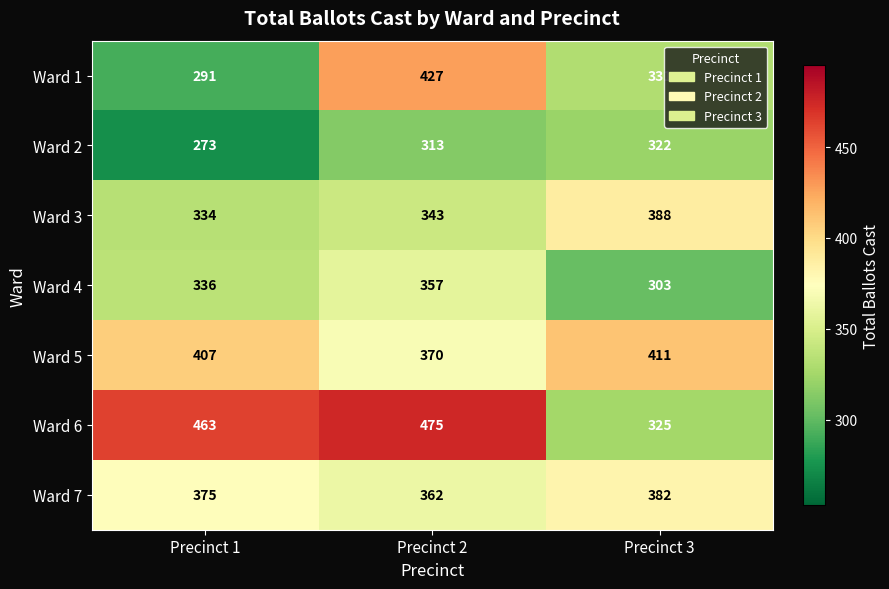

What is the sum of all Ward 2 values?

908